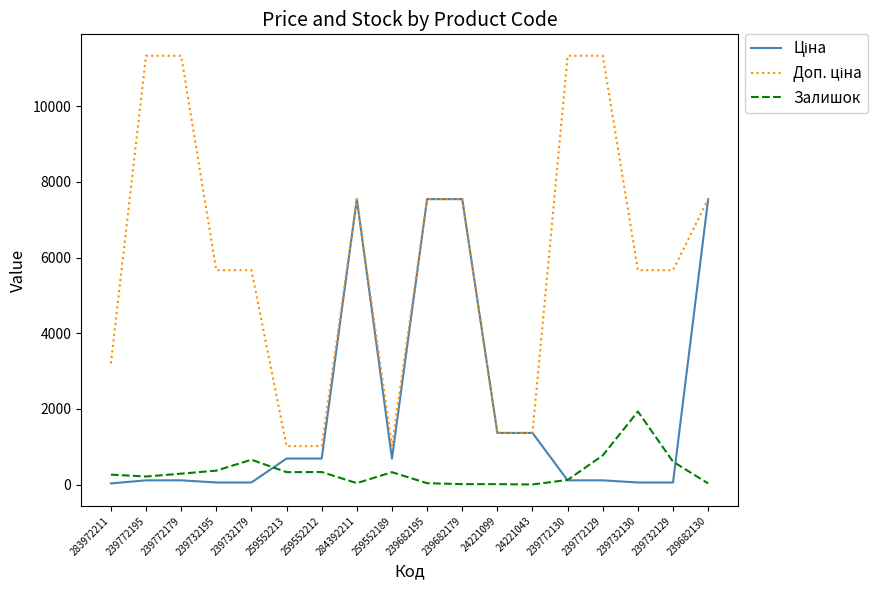

What is the greatest value displayed?

11334.0